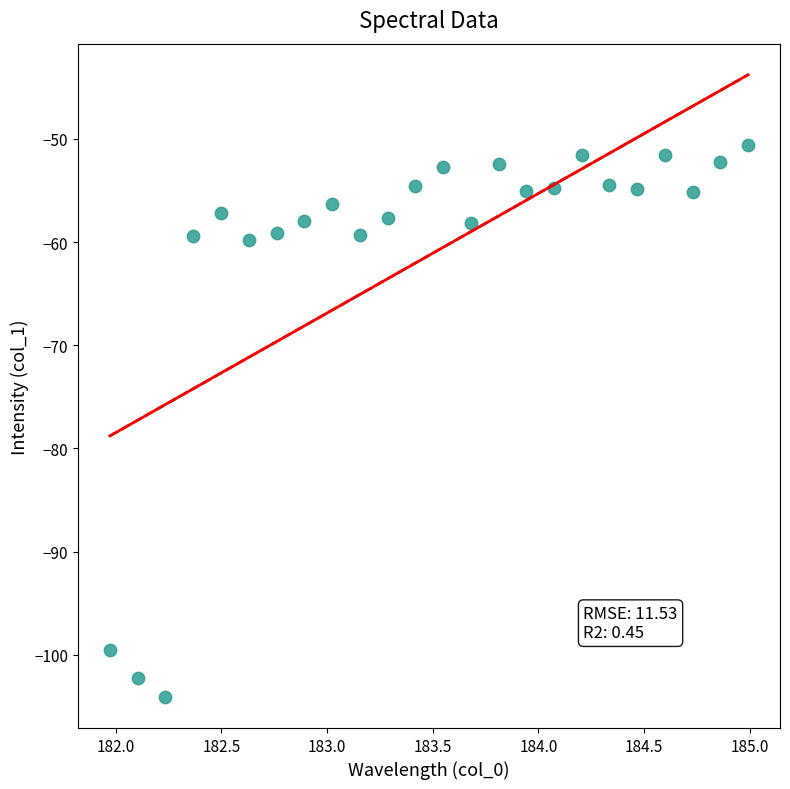

What is the range of Y values (max minus min)?

53.5